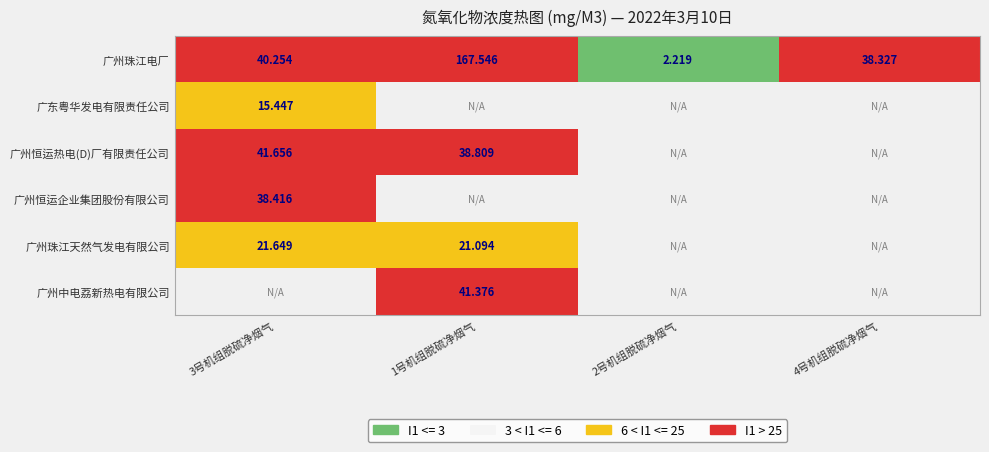

True or false: 广州珠江电厂 has a value of 40.3 at 3号机组脱硫净烟气.

True